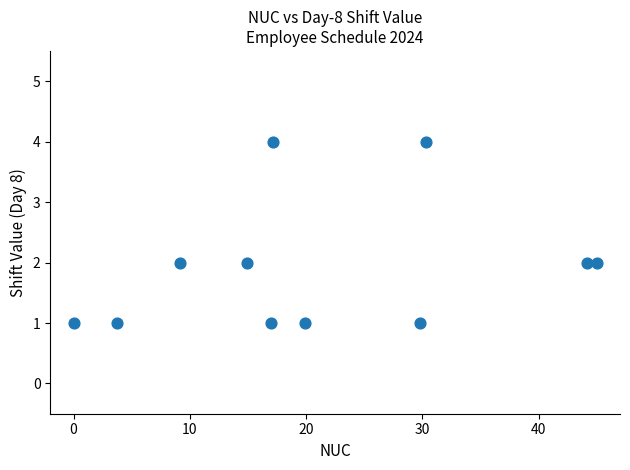

What is the range of Y values (max minus min)?

3